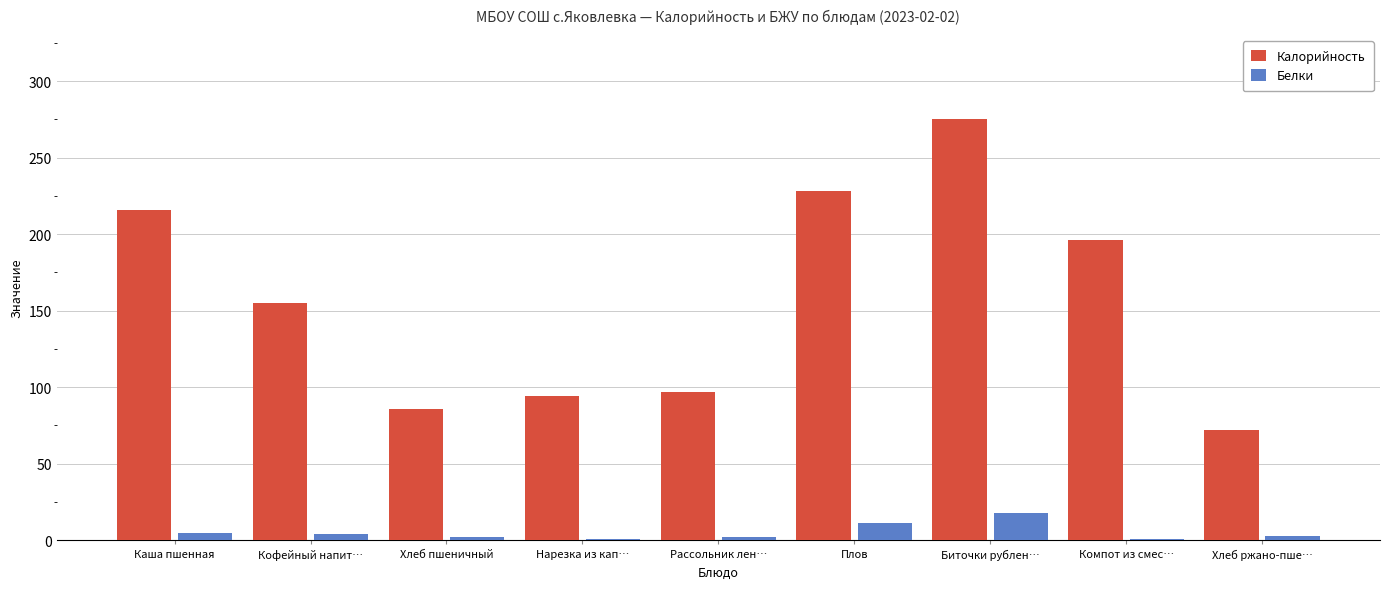

Where is Калорийность nearest to the value 173?

Кофейный напит…